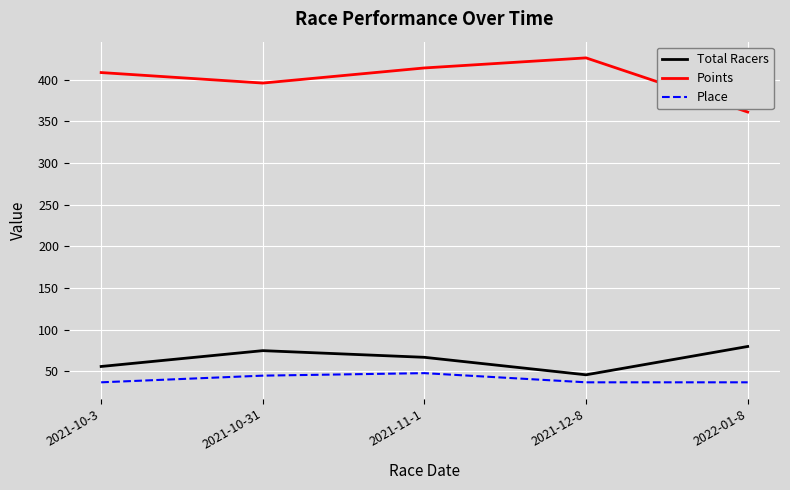

Reading left to right, list all the values displayed in this chart.

Total Racers: 56.0	75.0	67.0	46.0	80.0
Points: 408.7	396.1	414.2	426.3	361.4
Place: 37.0	45.0	48.0	37.0	37.0